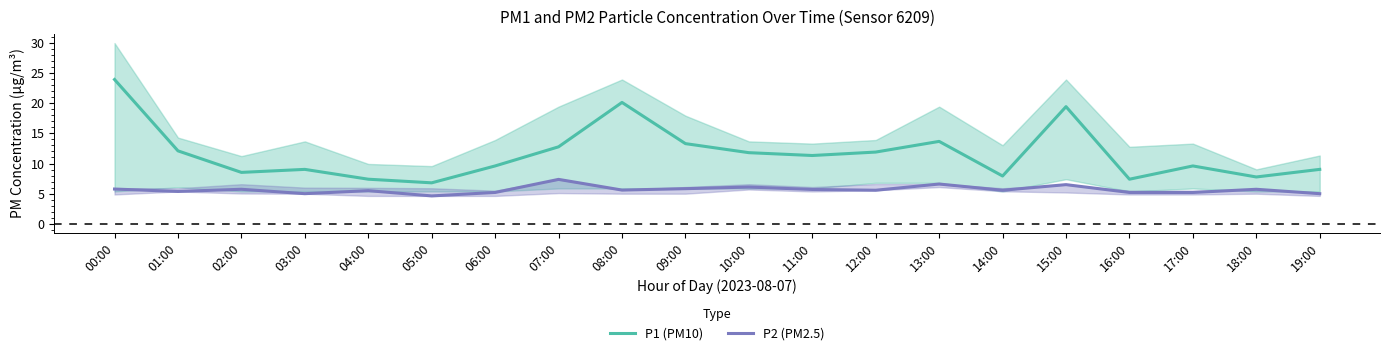

The value of P1 (PM10) at 14:00 is 12.4. True or false?

False